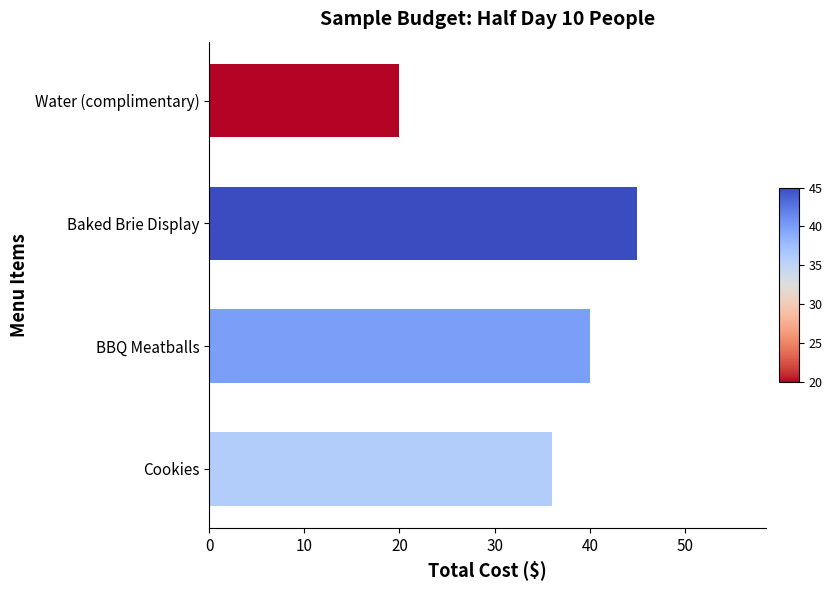

Is it true that the value at BBQ Meatballs is 13?

False